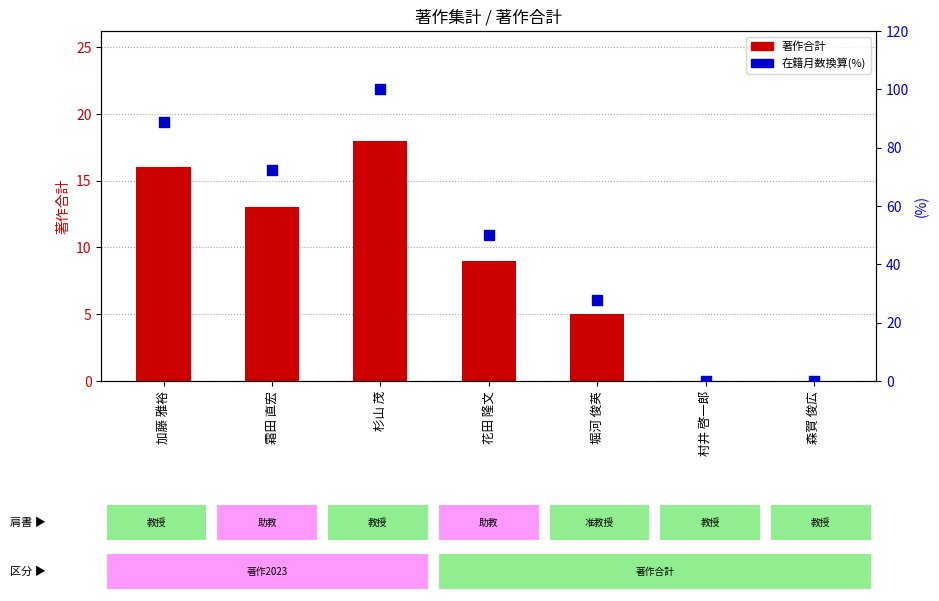

Which series reaches the minimum Y coordinate?

著作合計